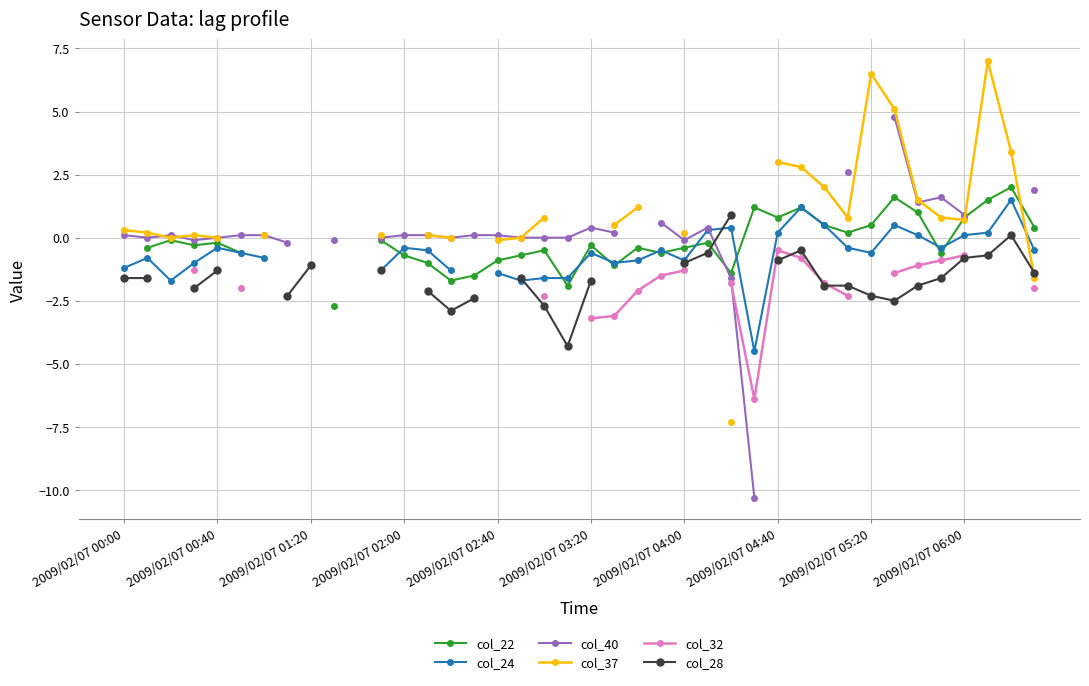

What are all the series names shown in the legend?

col_22, col_24, col_40, col_37, col_32, col_28